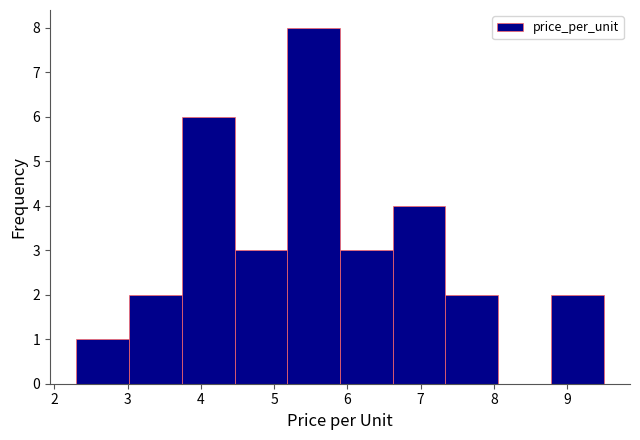

Which range on the x-axis has the tallest bar?

5.18 to 5.90